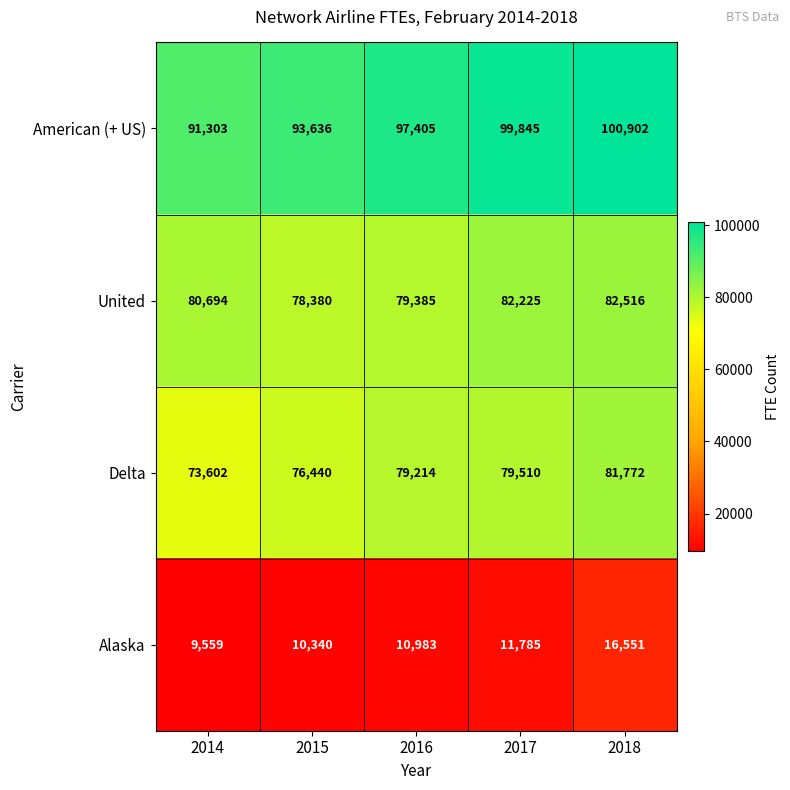

What is the minimum value shown in the chart?

9559